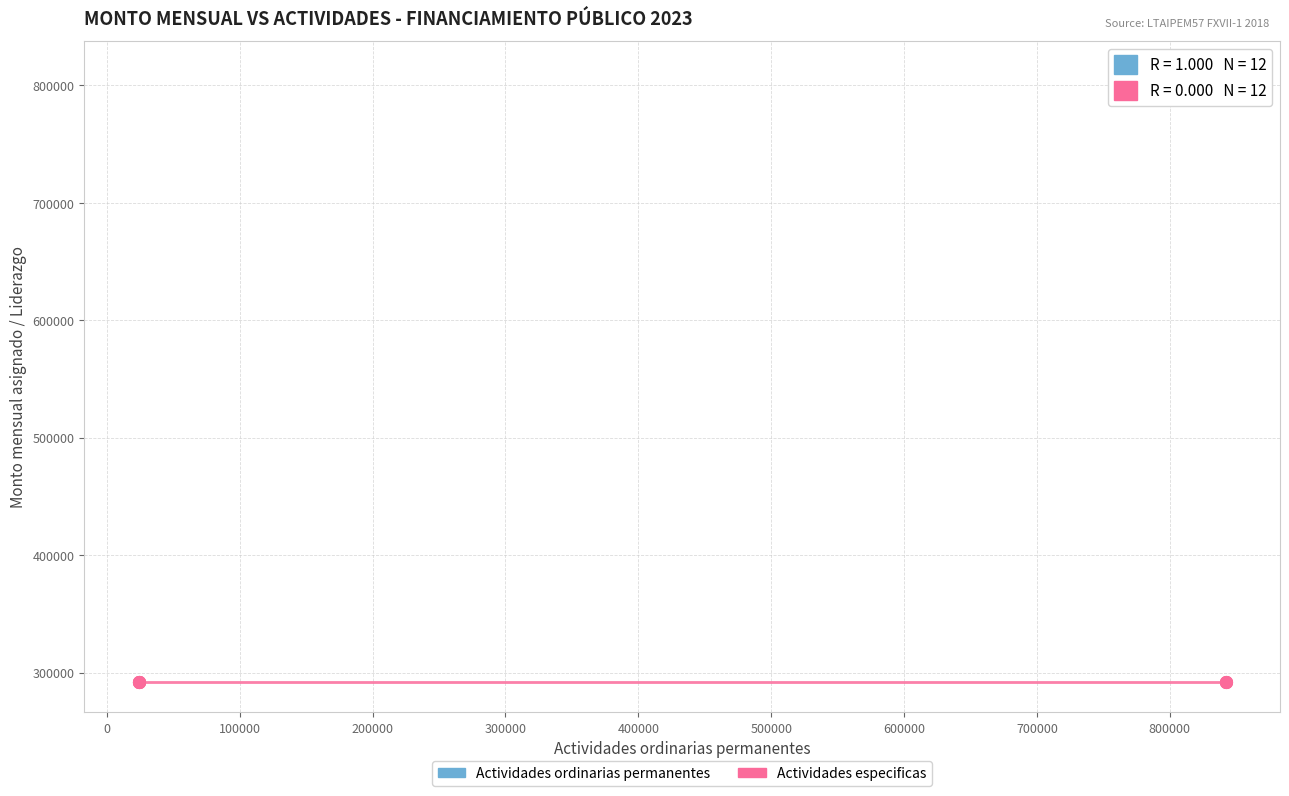

What are all the series names shown in the legend?

Actividades ordinarias permanentes, Actividades especificas